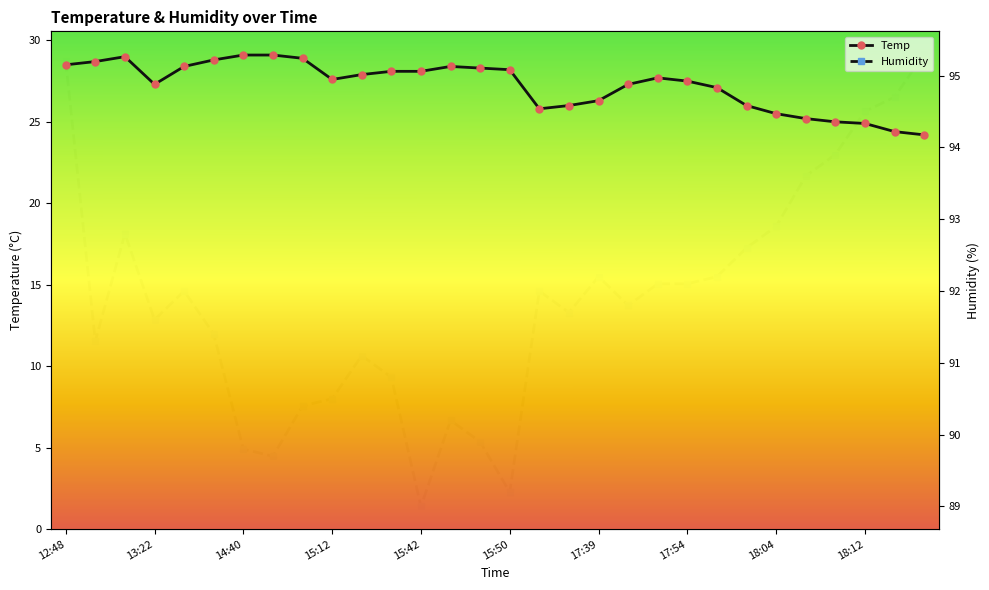

How many interior local valleys does the Humidity series have?

7